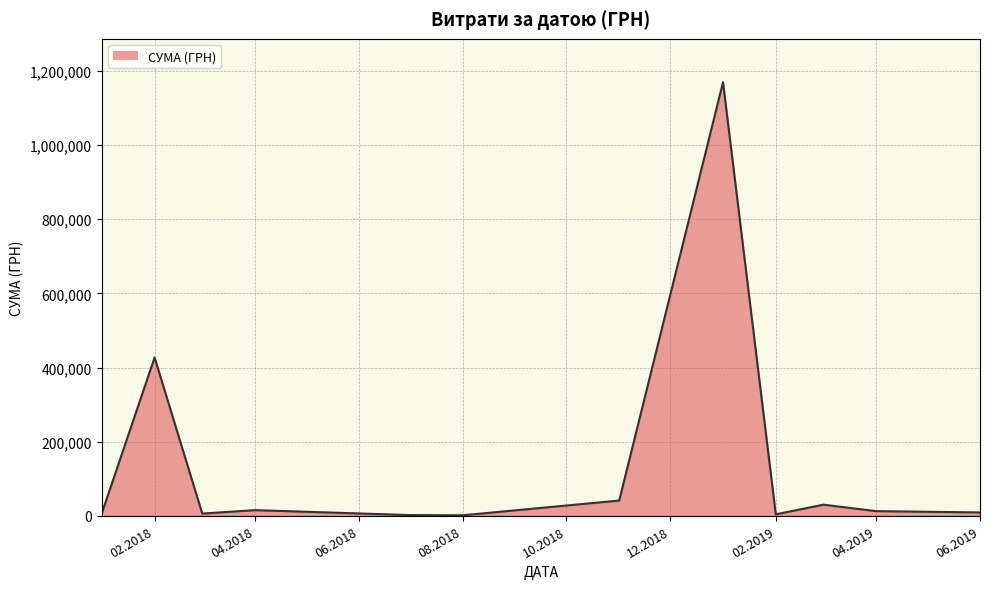

What is the greatest value displayed?

1169681.1